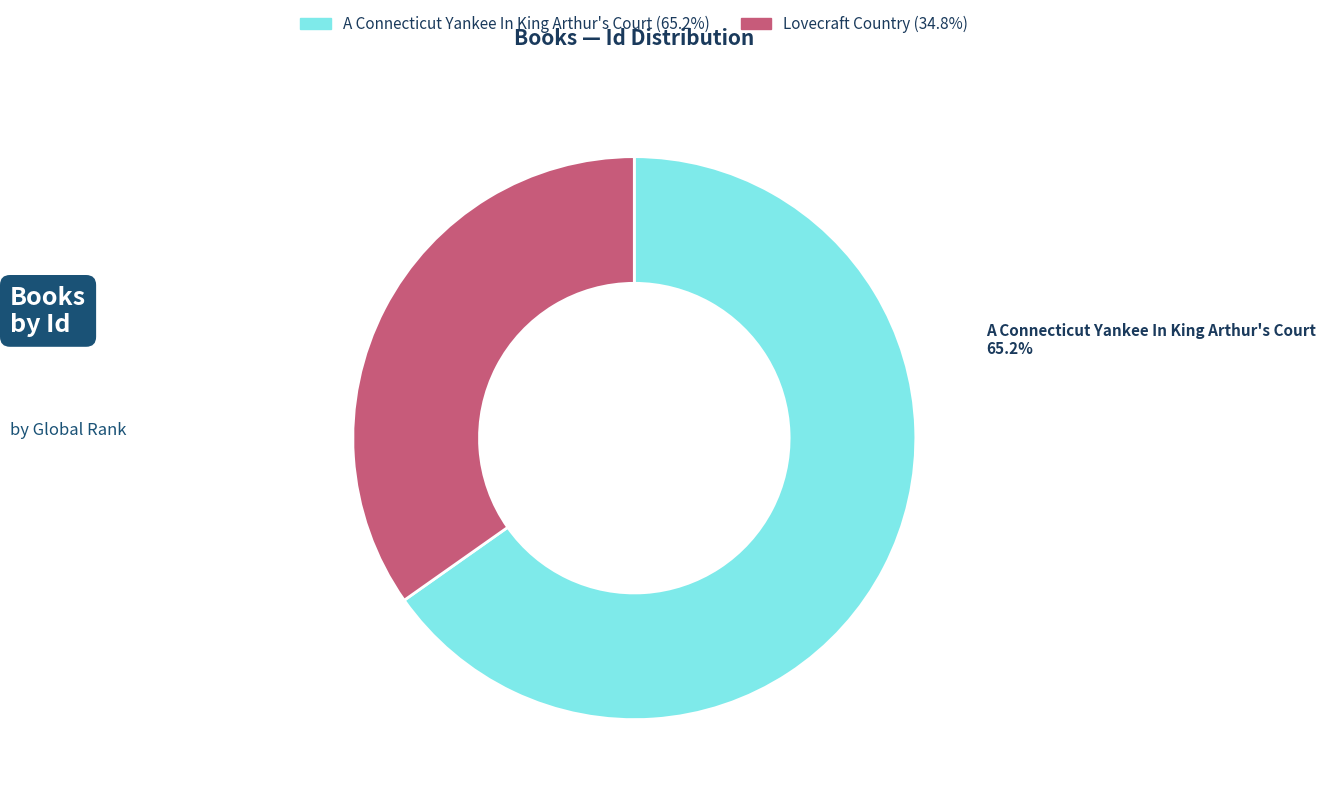

To the nearest percent, what is the combined percentage of A Connecticut Yankee In King Arthur's Court and Lovecraft Country?

100%